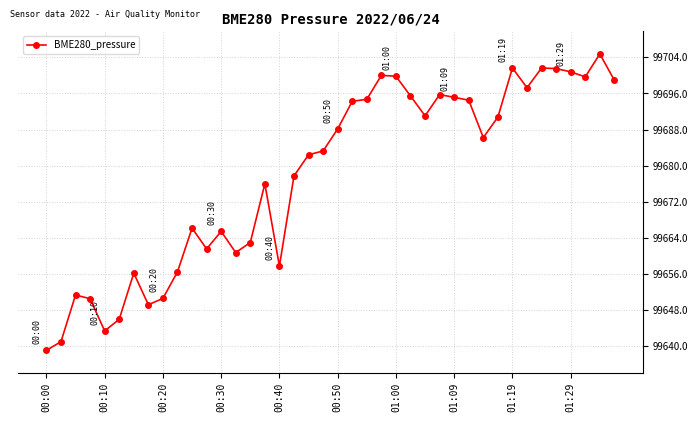

What is the value of the 10th point from the left?

99656.5